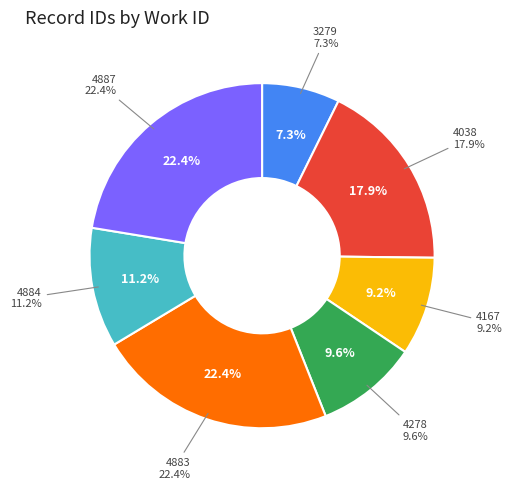

What is the change in value from 4167 to 4278?

+396